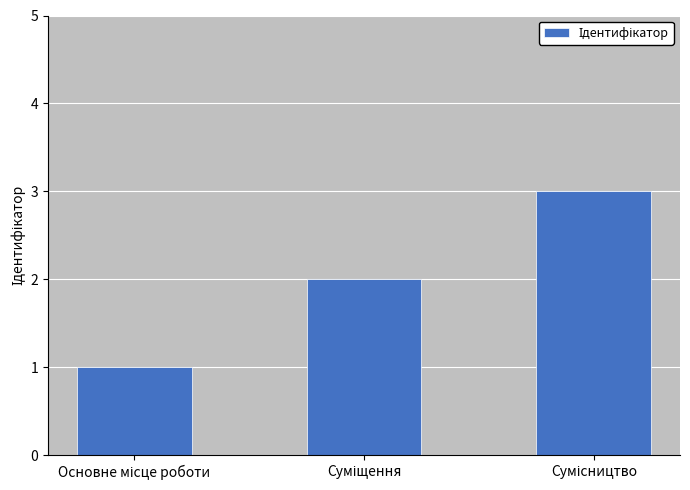

Count the number of data series in this chart.

1